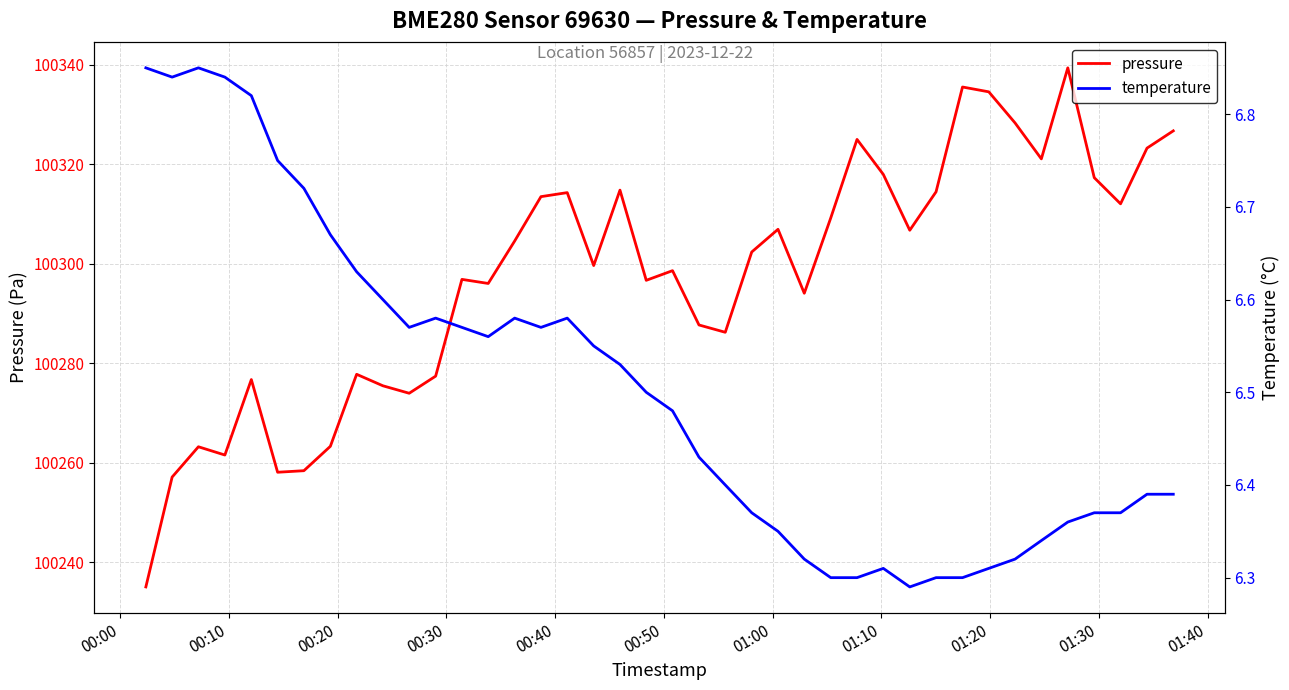

The value of pressure at 19 is 64109.6. True or false?

False